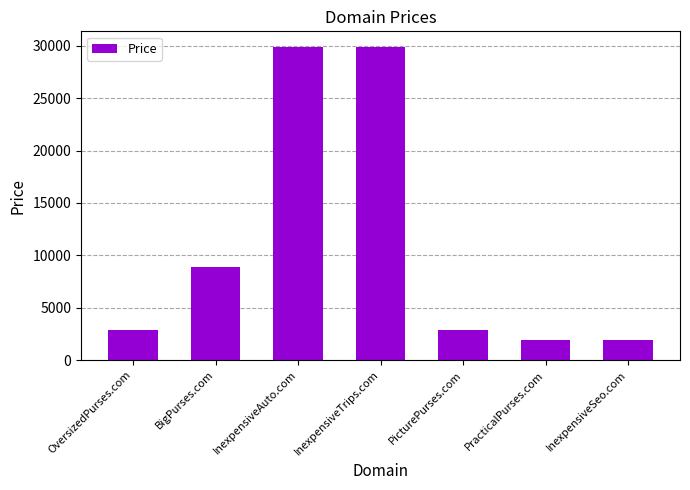

What is the value of the 1st bar from the left?

2888